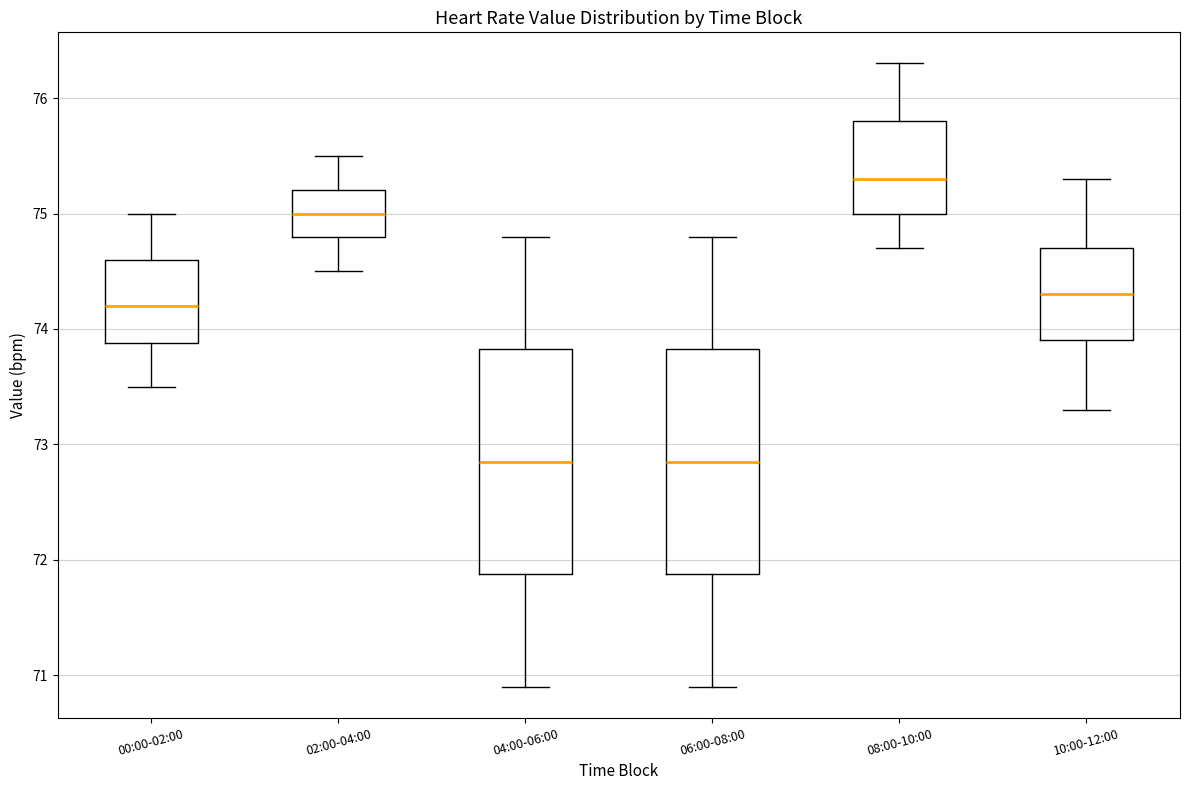

Reading left to right, transcribe this box plot: for each box, give where its median line is, the range the box spans, and where its two whiskers end, as read against the y-axis. The values are not printed on the chart, so give them approximately, as read against the axis.

00:00-02:00: median 74.2, box 73.9 to 74.6, whiskers 73.5 to 75.0
02:00-04:00: median 75.0, box 74.8 to 75.2, whiskers 74.5 to 75.5
04:00-06:00: median 72.9, box 71.9 to 73.8, whiskers 70.9 to 74.8
06:00-08:00: median 72.9, box 71.9 to 73.8, whiskers 70.9 to 74.8
08:00-10:00: median 75.3, box 75.0 to 75.8, whiskers 74.7 to 76.3
10:00-12:00: median 74.3, box 73.9 to 74.7, whiskers 73.3 to 75.3